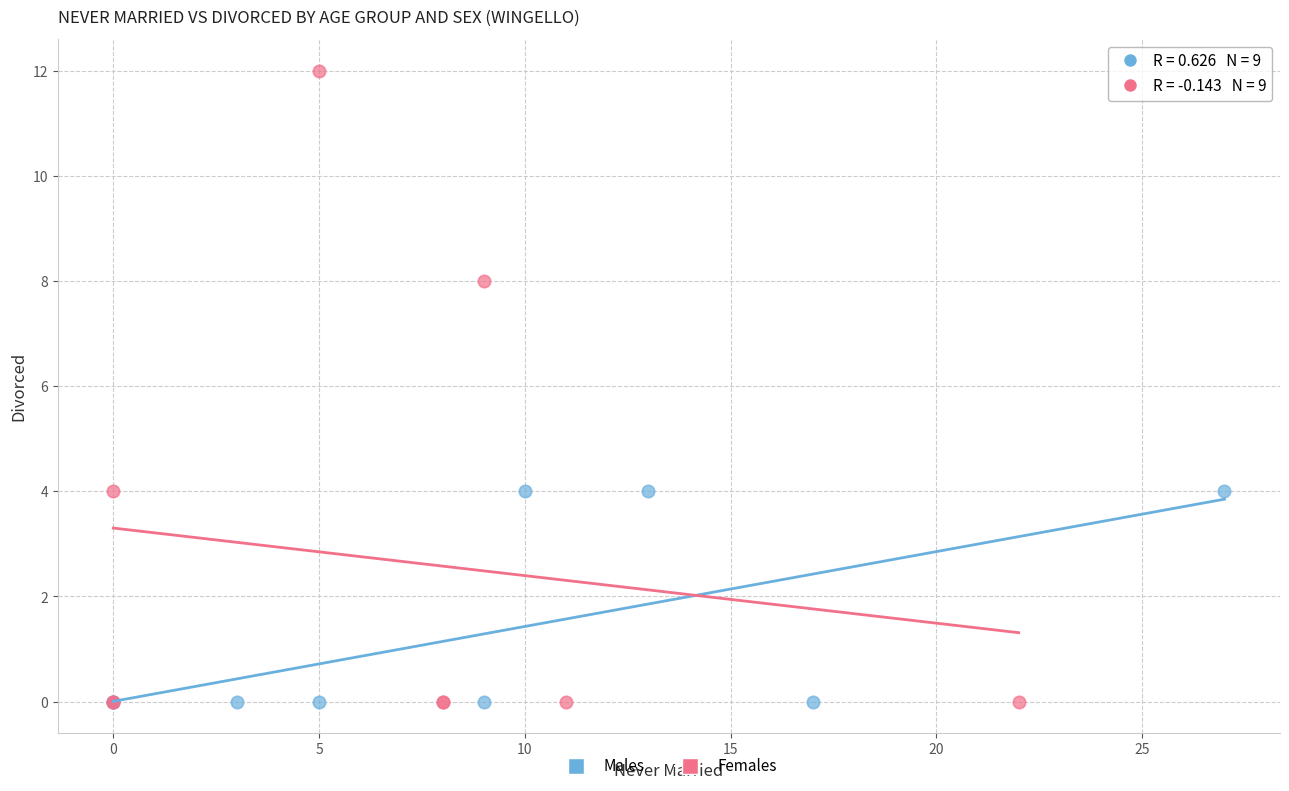

Which series reaches the maximum Y coordinate?

Females